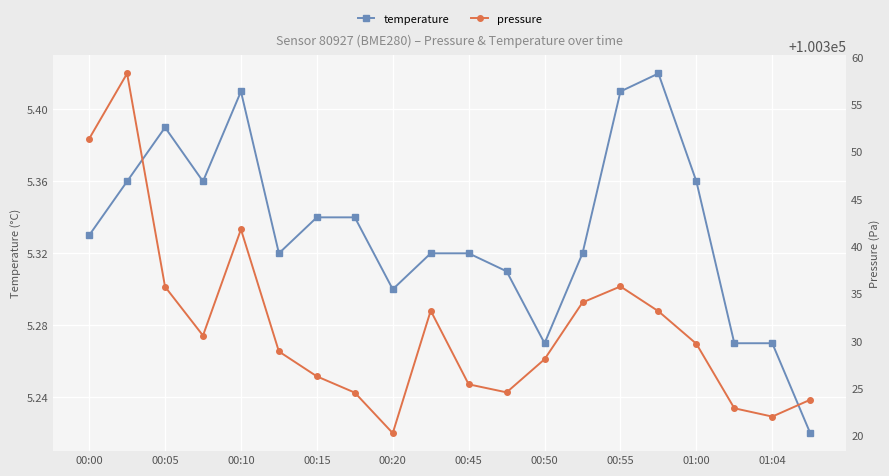

Which series has the widest spread of values?

pressure